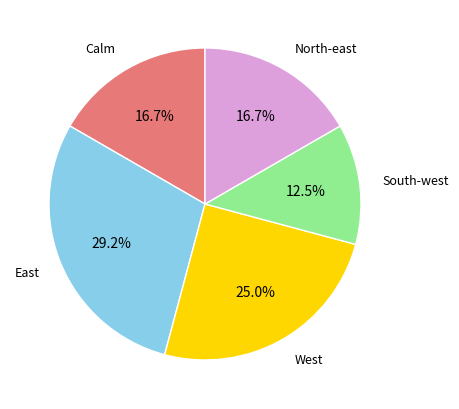

Does any single category account for the majority?

No